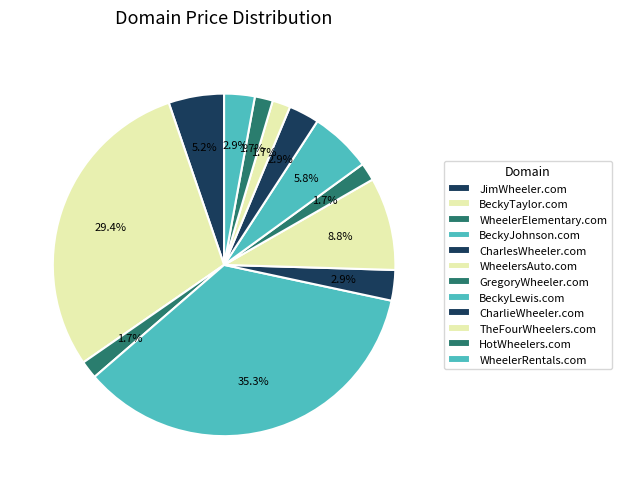

How many segments does this pie chart have?

12